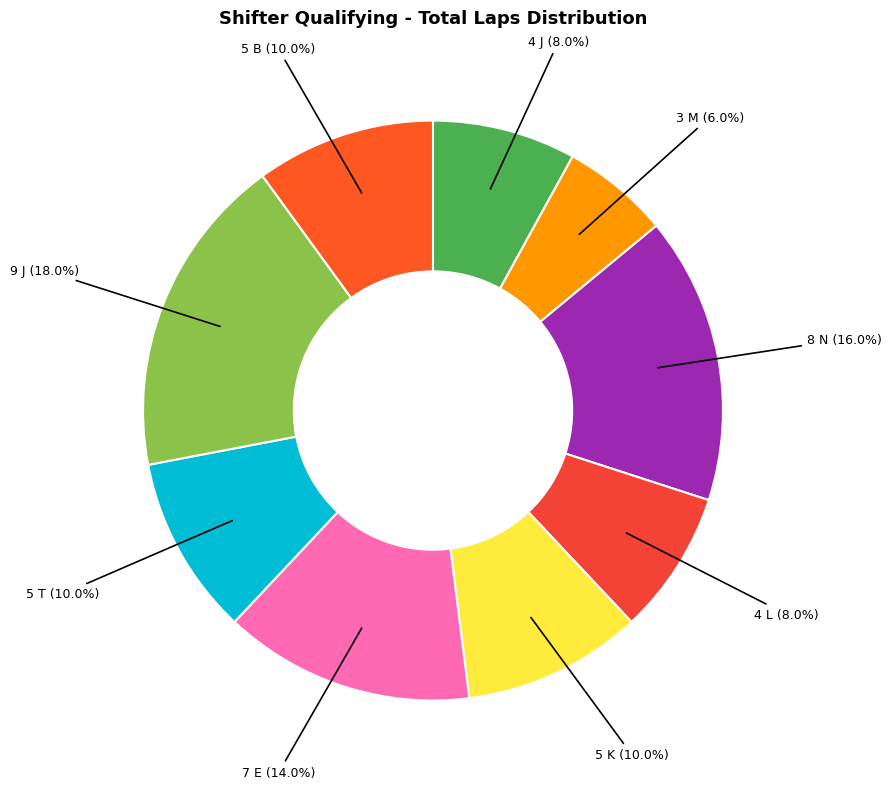

How many segments does this pie chart have?

9